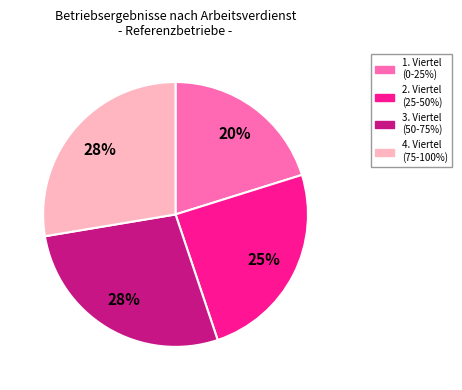

To the nearest percent, what percentage of the pie is 3. Viertel (50-75%)?

28%